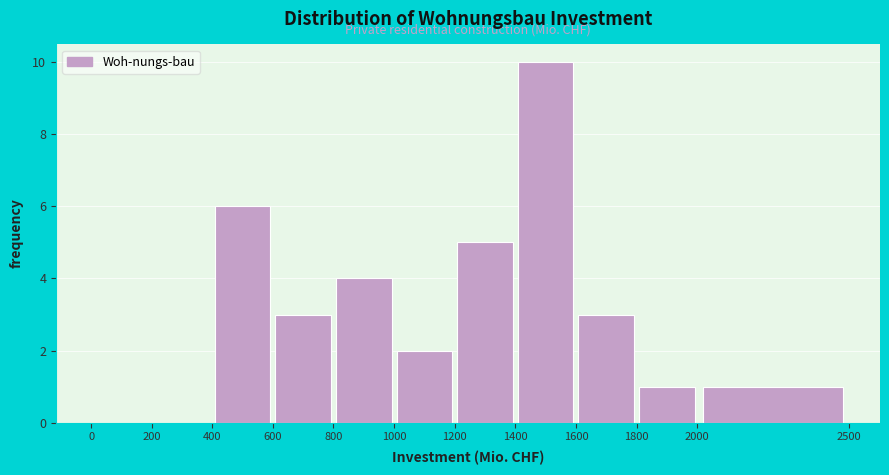

Which range on the x-axis has the tallest bar?

1400 to 1600